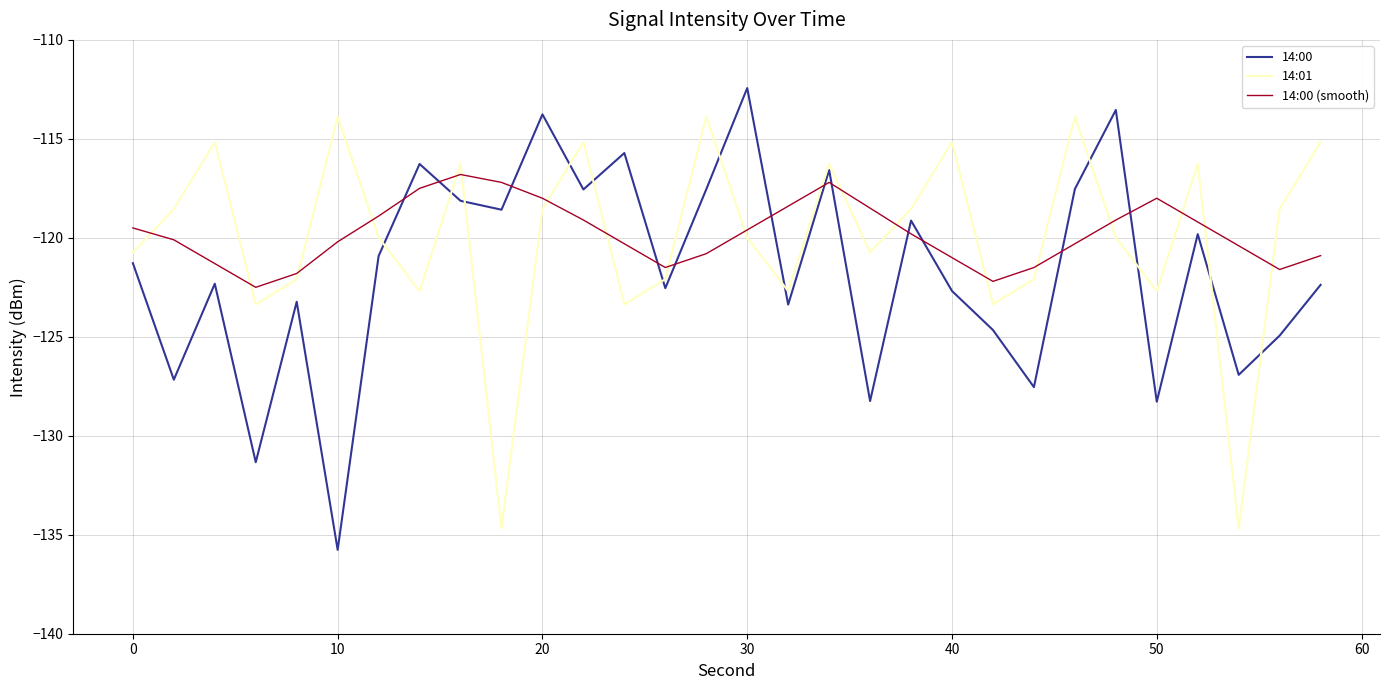

What is the minimum value for 14:00 (smooth)?

-122.5